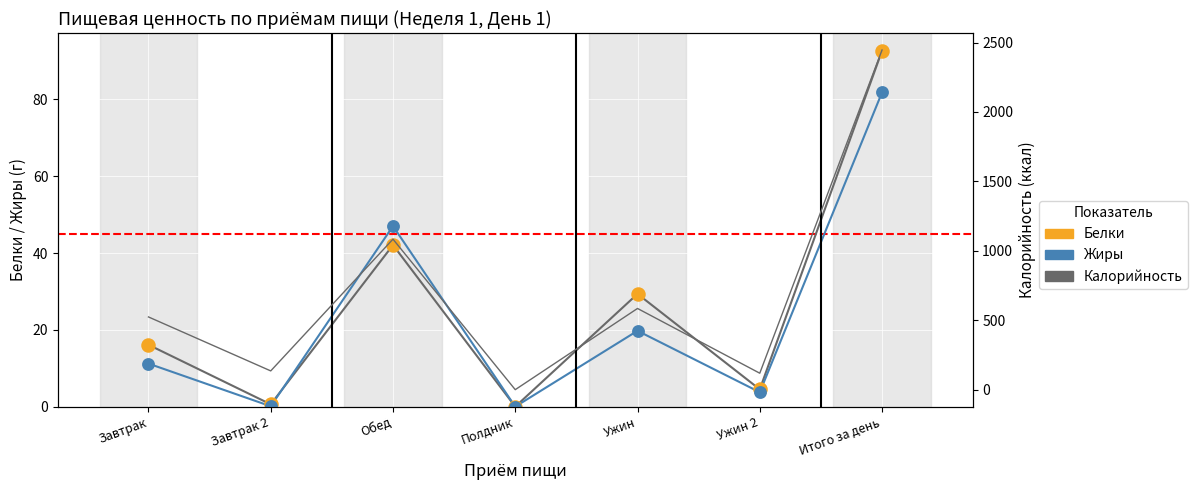

At which category is the sum across all series the highest?

Итого за день